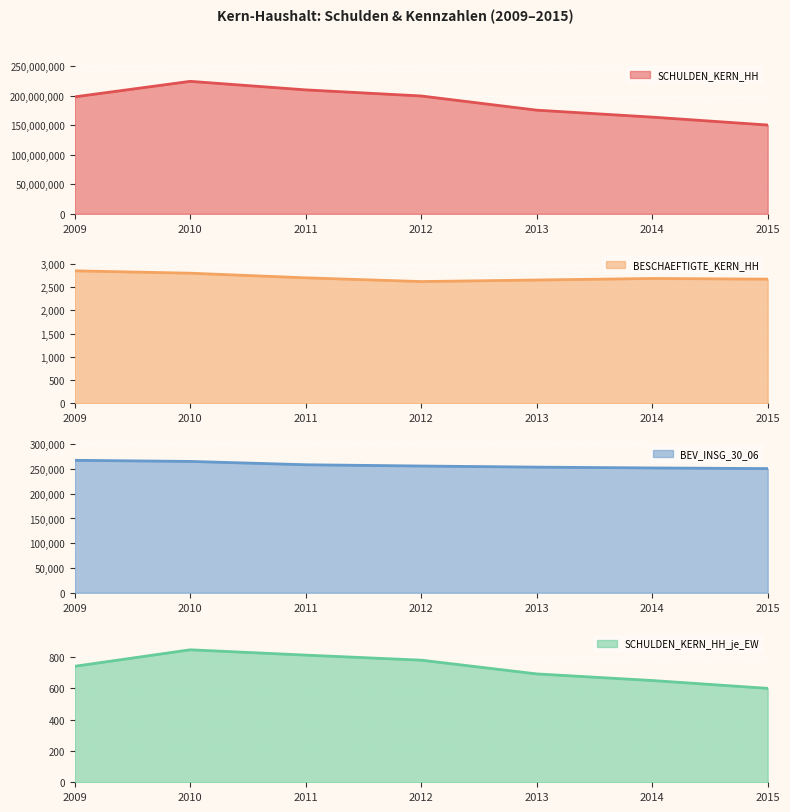

What is the spread (max minus min) of values at 2012?

199260663.3